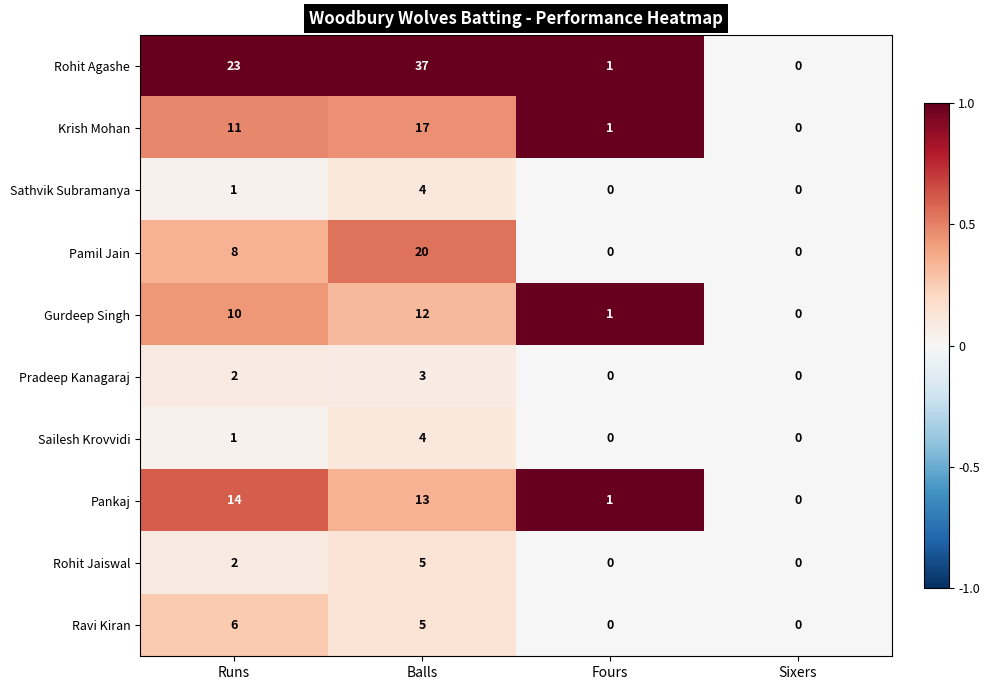

What is the total value across all series at Balls?

120